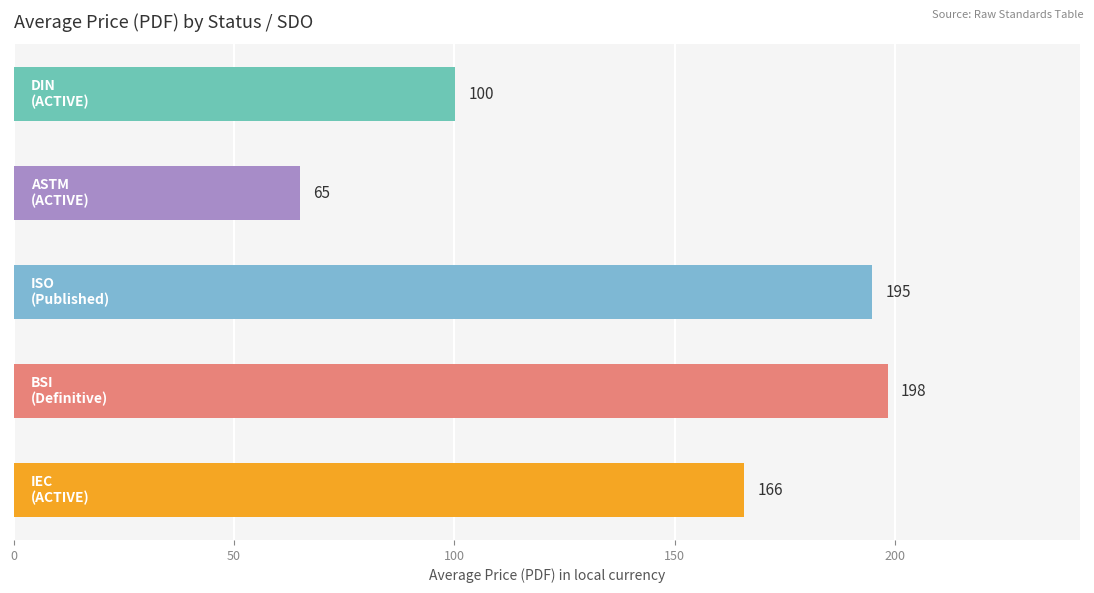

What is the maximum value shown in the chart?

198.3